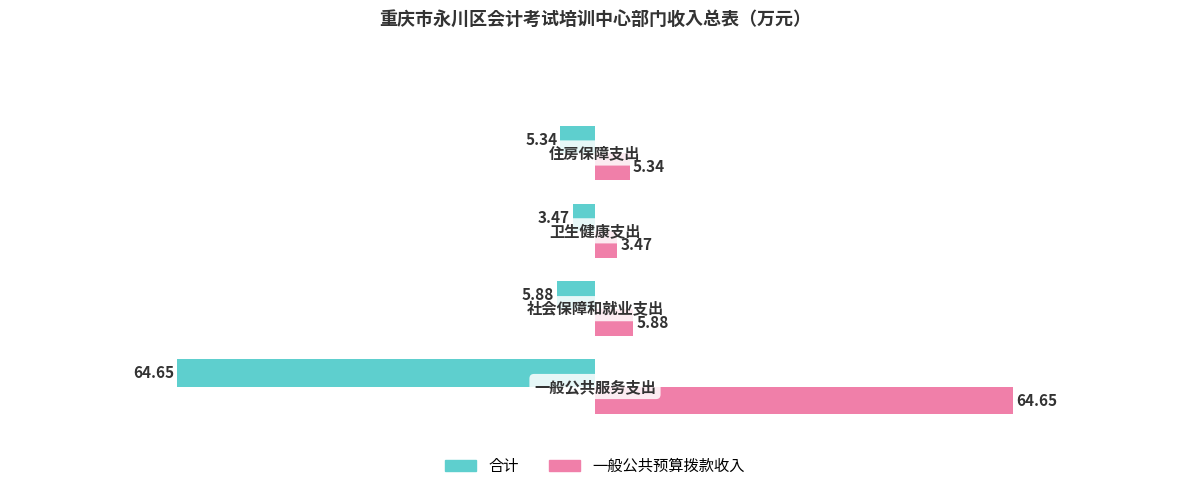

List the series in order of their overall mean, highest first.

一般公共预算拨款收入, 合计